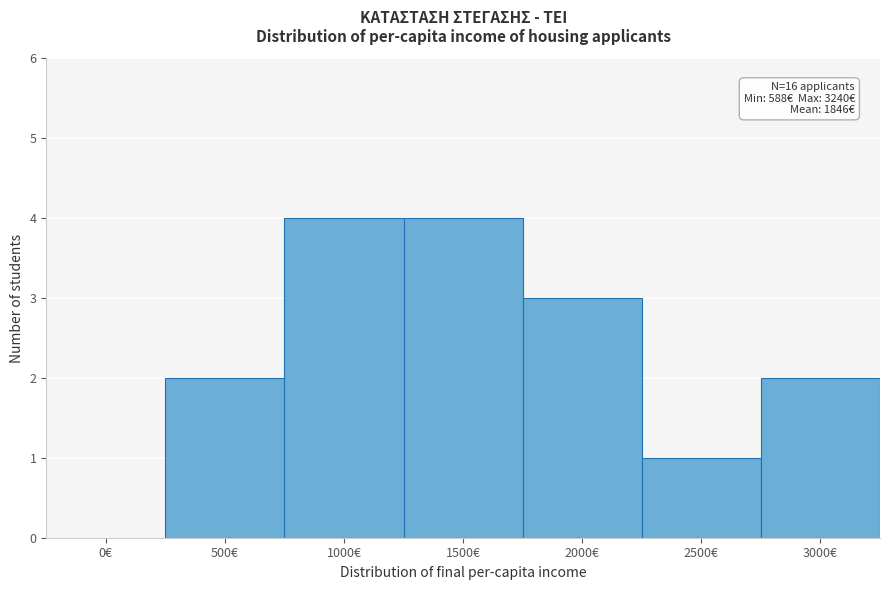

Reading left to right, transcribe all the data shown in this chart.

0€=0	500€=2	1000€=4	1500€=4	2000€=3	2500€=1	3000€=2